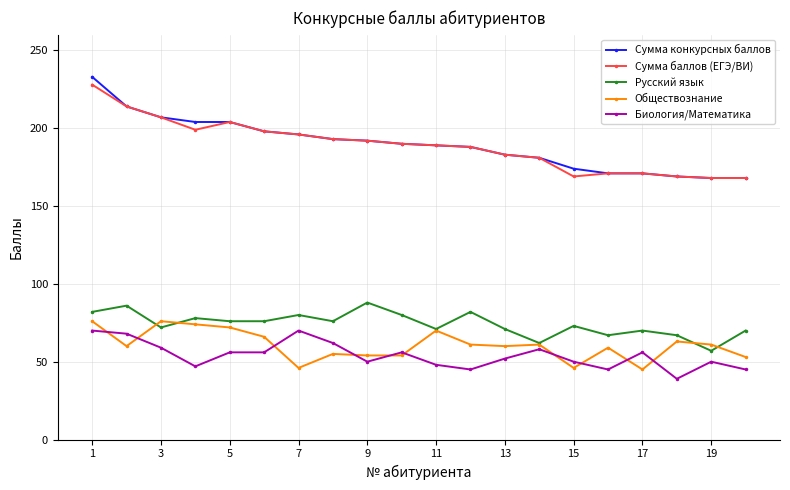

What is the difference between the maximum and minimum values in the Обществознание series?

31